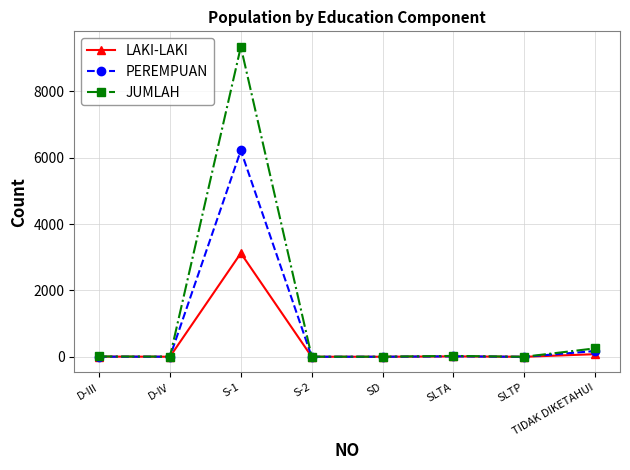

At which category is the sum across all series the highest?

S-1